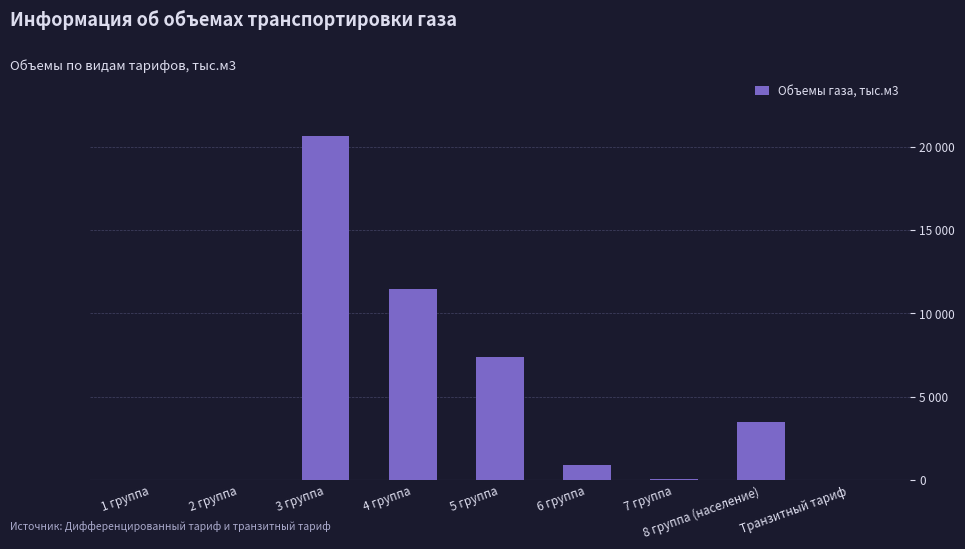

Which label corresponds to the smallest value in the chart?

1 группа